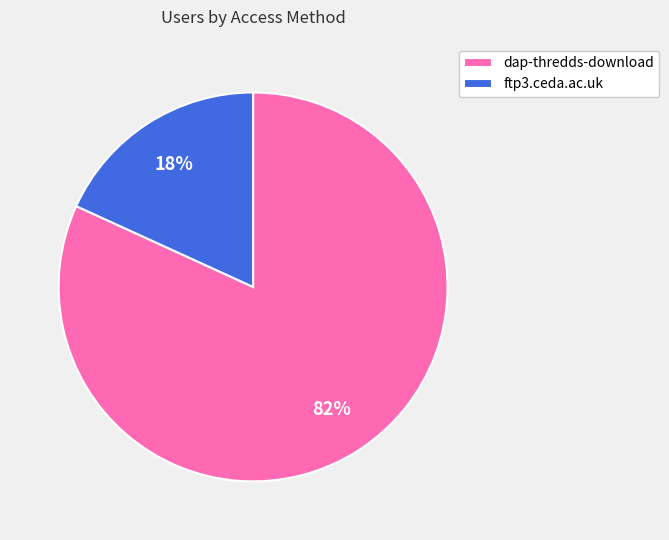

Is it true that dap-thredds-download is 90% of the pie?

False